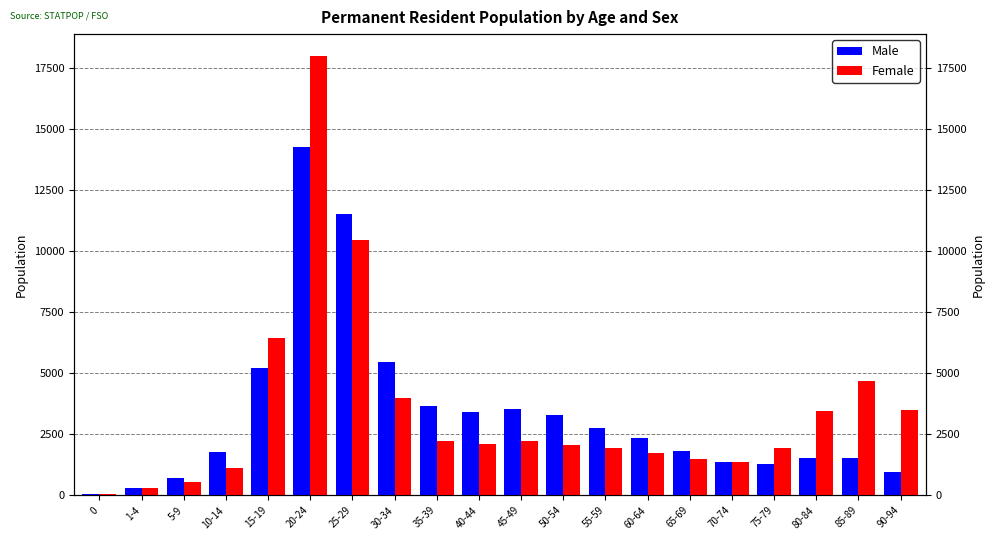

List the series in order of their overall mean, lowest first.

Male, Female